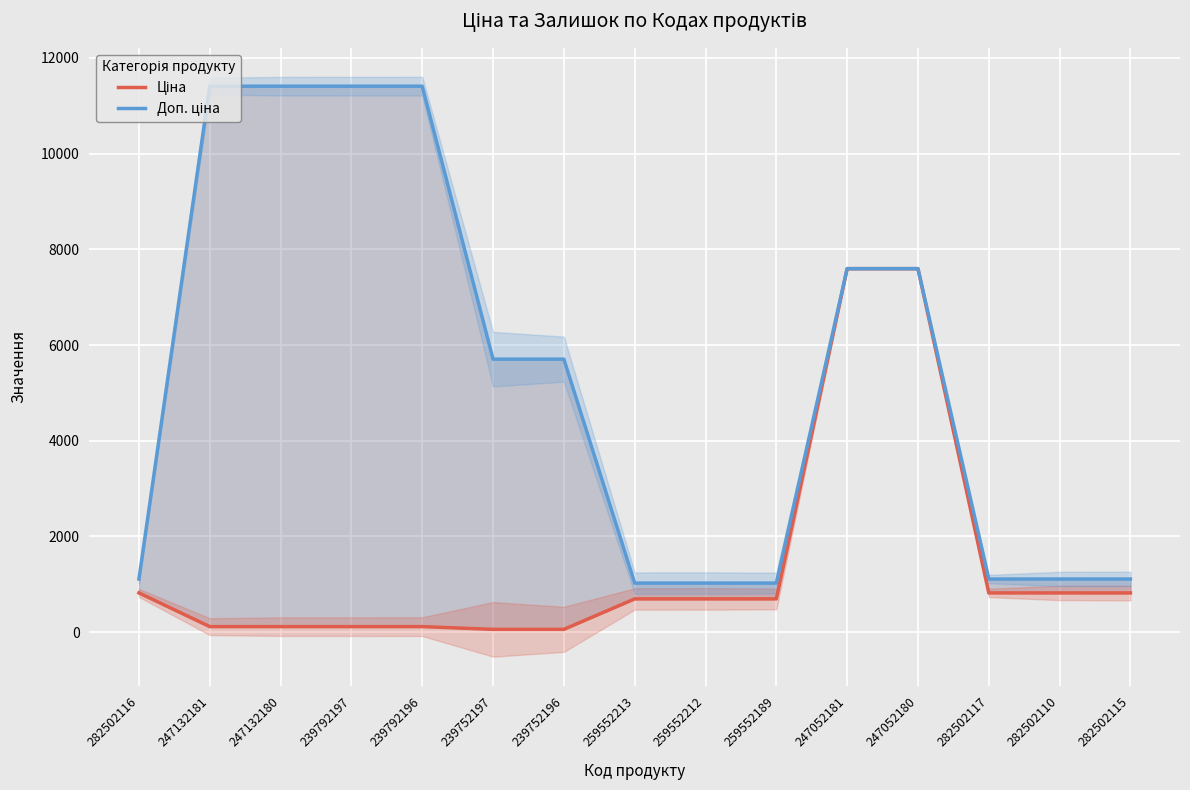

What is the difference between the maximum and minimum values in the Ціна series?

7539.5